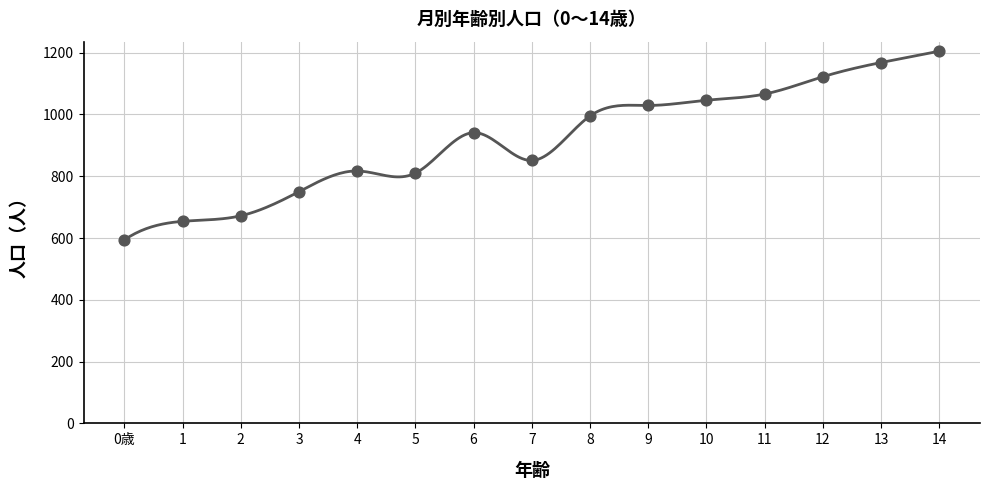

Is the value of ４月 総数 at 11 greater than the value of １月 総数 at 5?

Yes